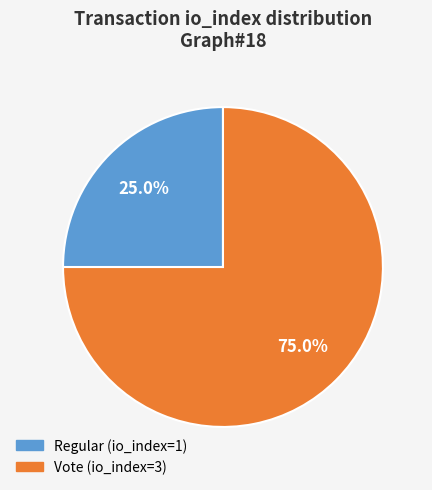

The Regular slice represents 25% of the pie. True or false?

True